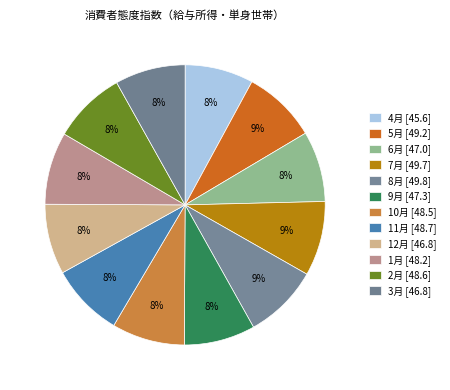

How many segments does this pie chart have?

12